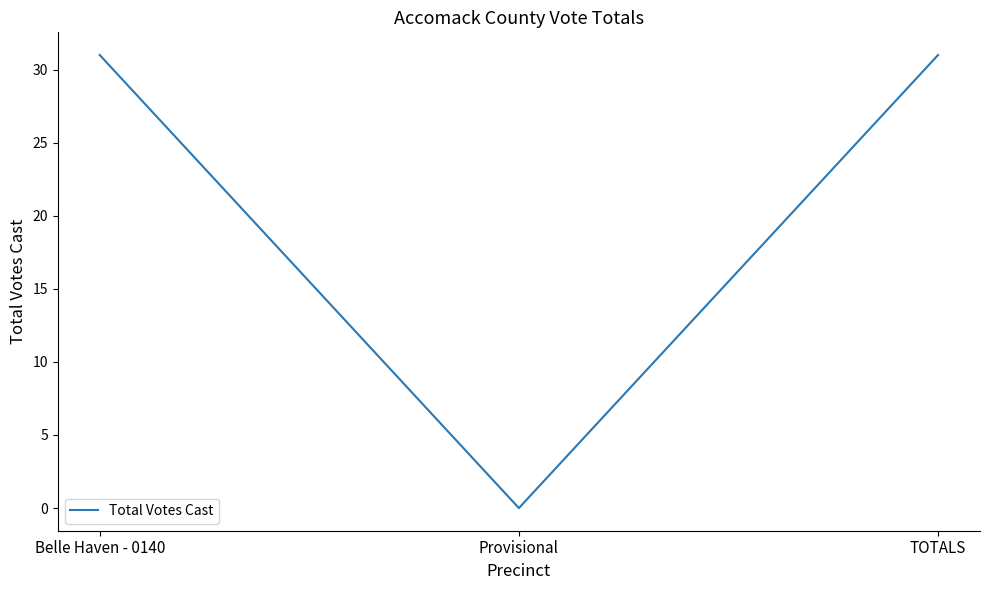

Reading left to right, extract all data points from this chart.

Belle Haven - 0140=31	Provisional=0	TOTALS=31